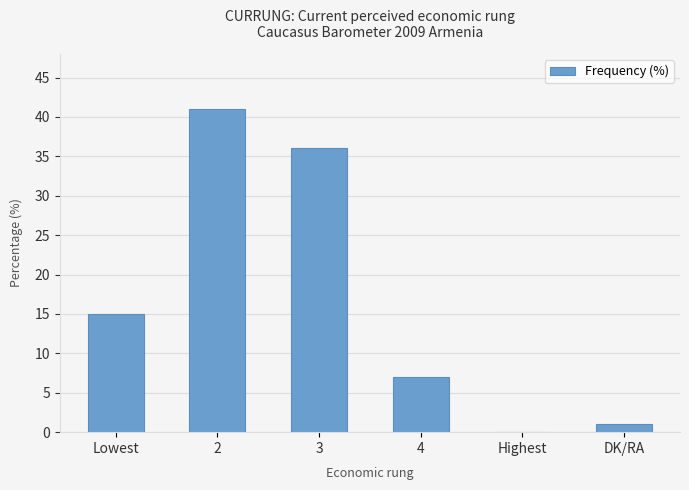

Approximately how many times larger is the value at 3 compared to 2?

0.9